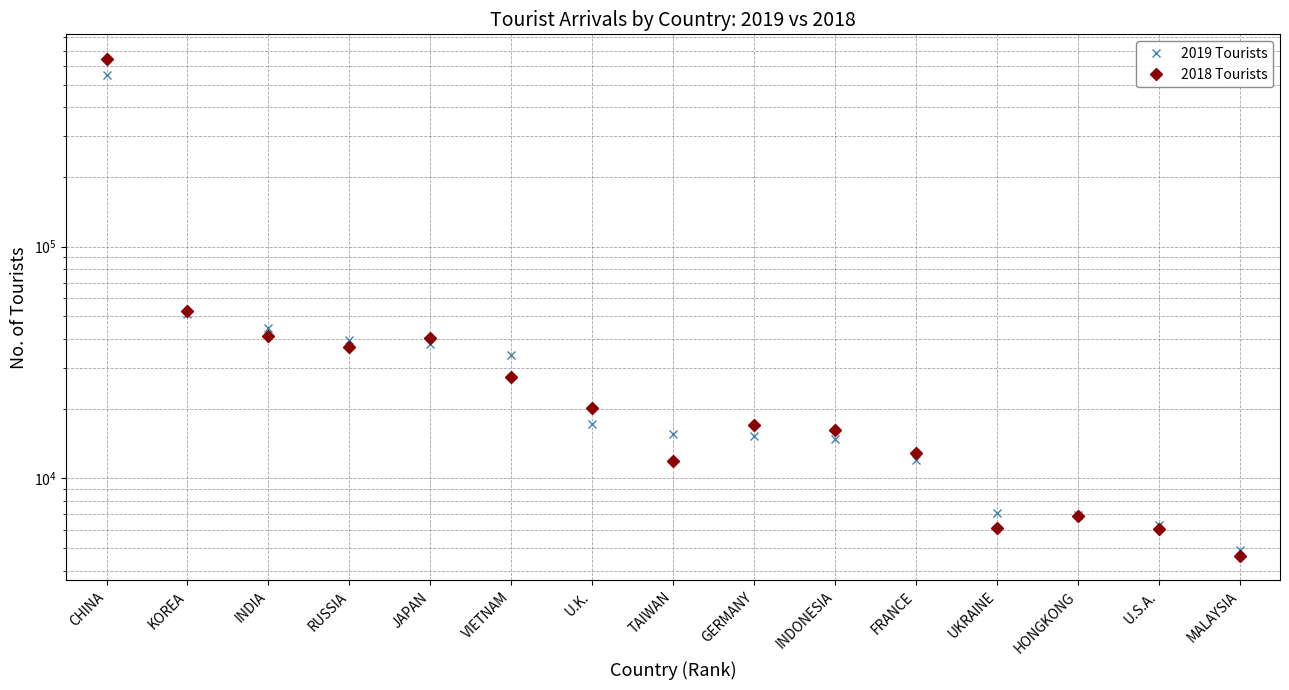

How many data points in 2018 Tourists are above 17080?

7